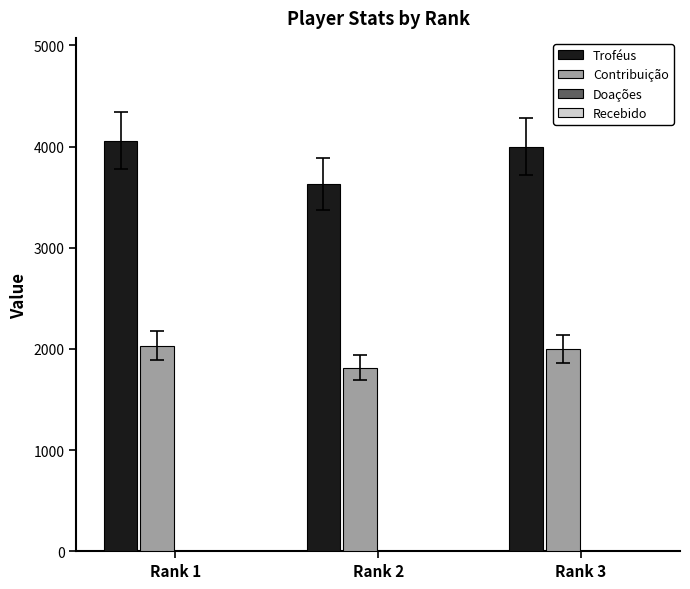

List the series in order of their peak value, lowest first.

Contribuição, Troféus